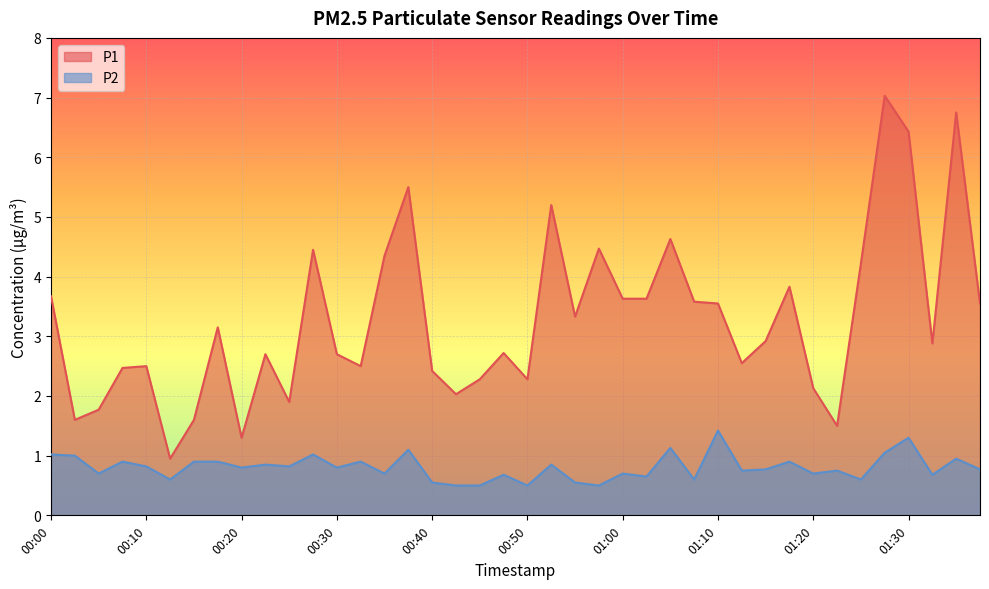

Which category has the lowest value in the P2 series?

00:43